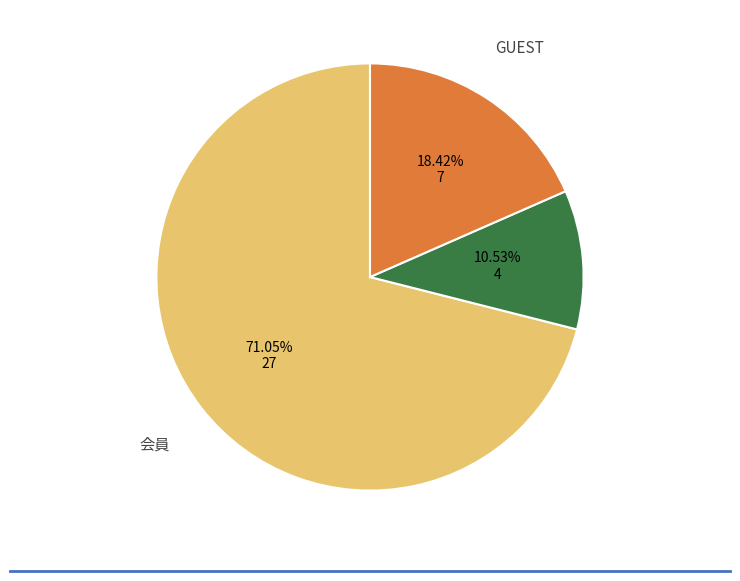

Is there a majority slice in this chart?

Yes